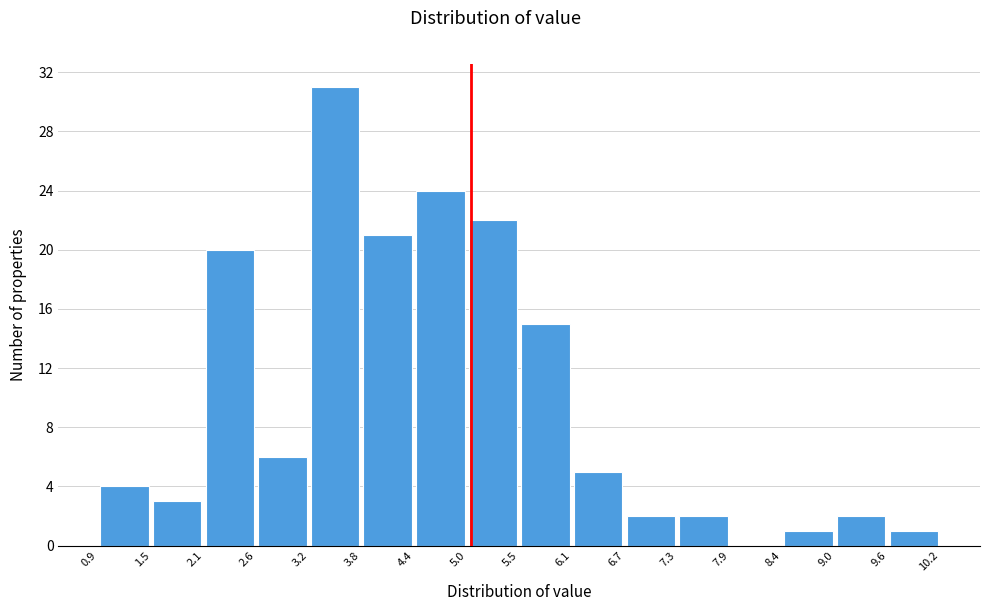

Which range on the x-axis has the tallest bar?

3.2 to 3.8